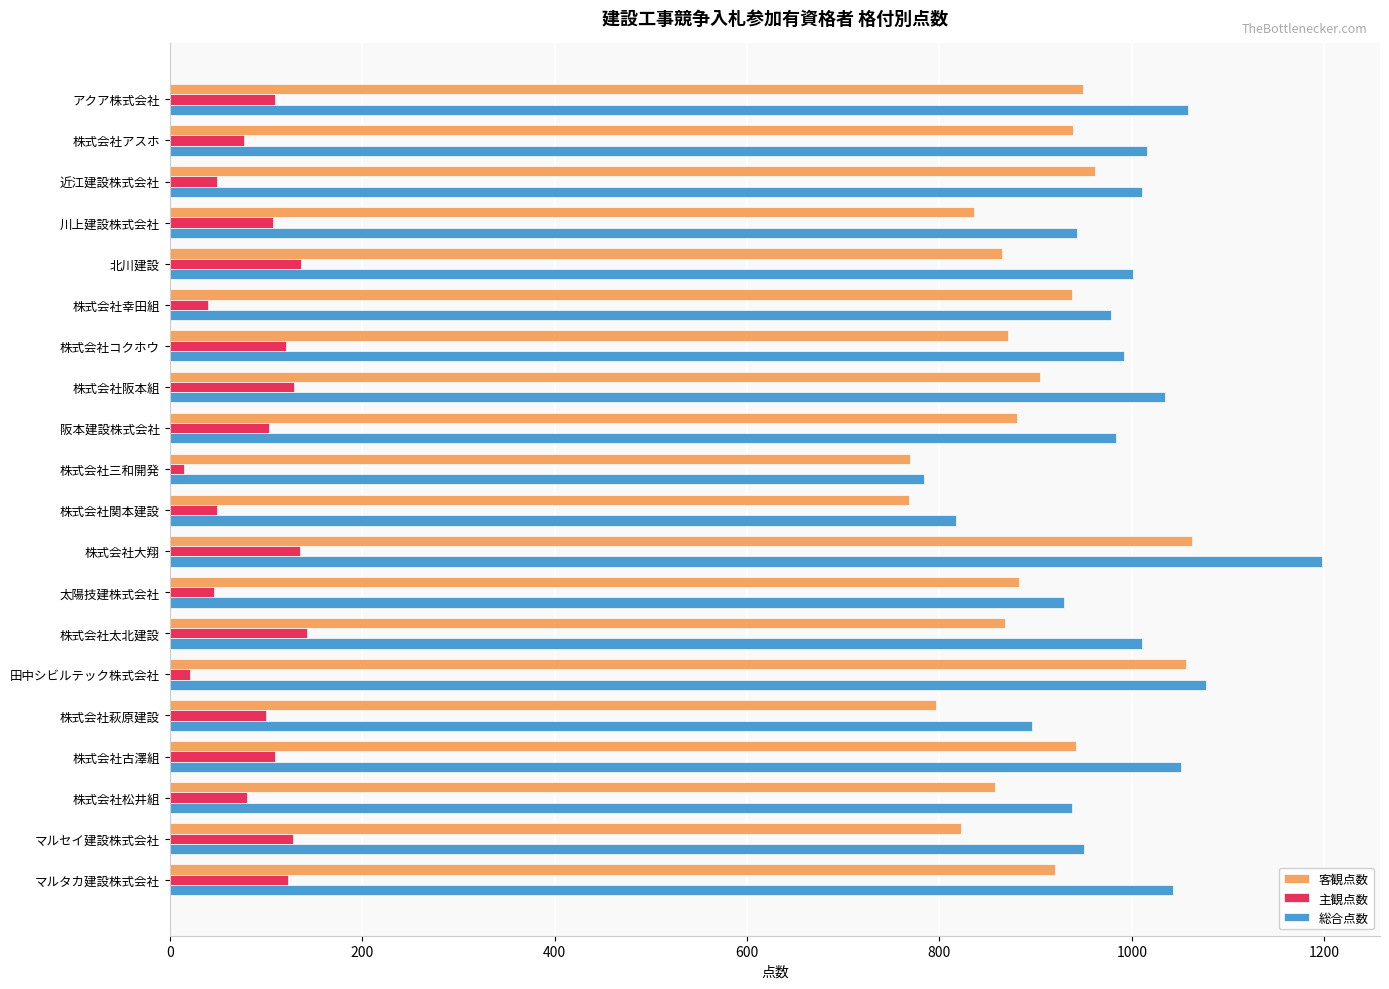

What is the average value of the 客観点数 series?

895